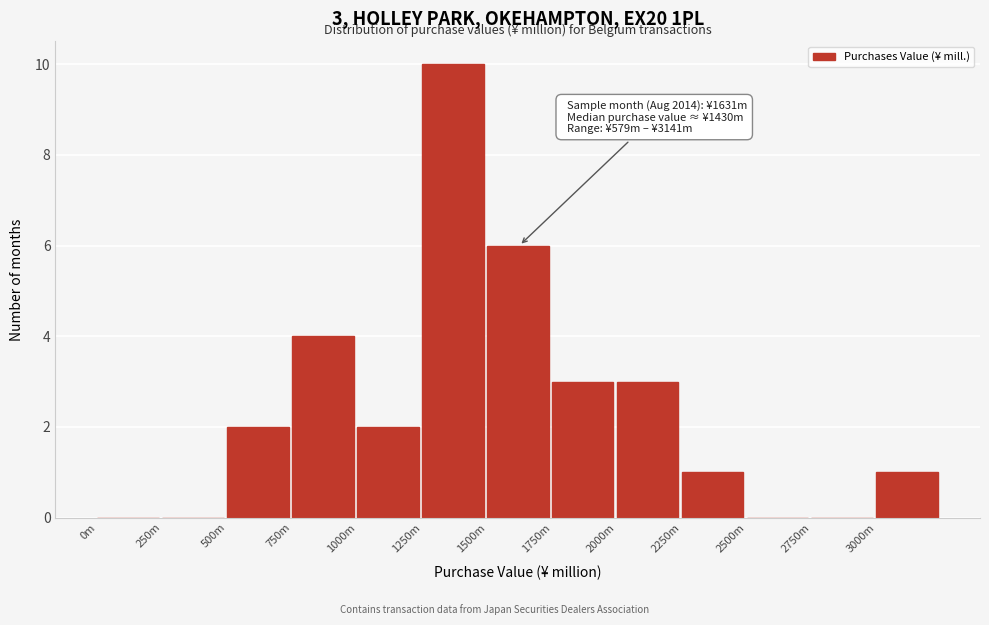

Reading left to right, list all the values displayed in this chart.

0m=0	250m=0	500m=2	750m=4	1000m=2	1250m=10	1500m=6	1750m=3	2000m=3	2250m=1	2500m=0	2750m=0	3000m=1